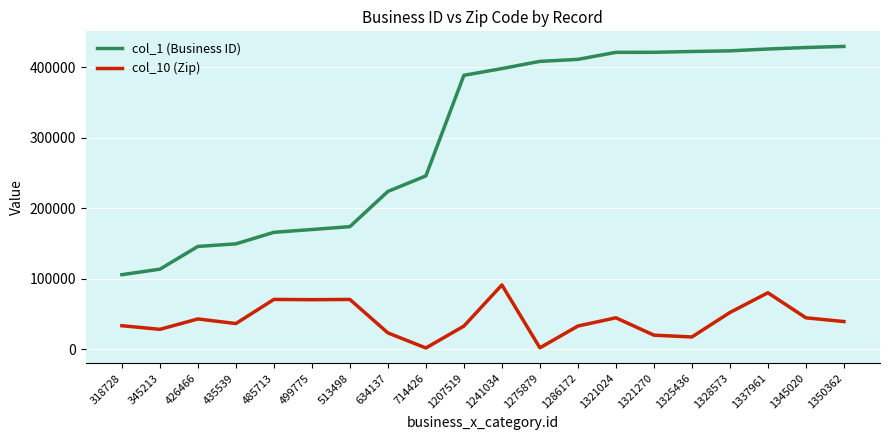

Which series has the largest total across all categories?

col_1 (Business ID)